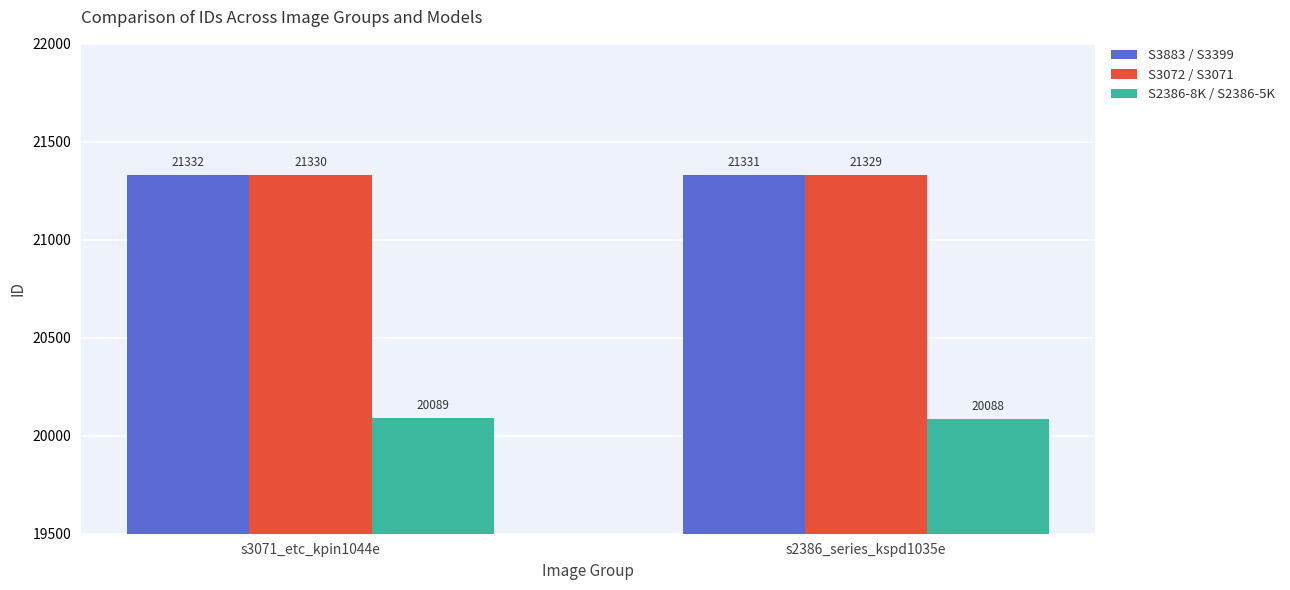

What is the maximum value for S2386-8K / S2386-5K?

20089